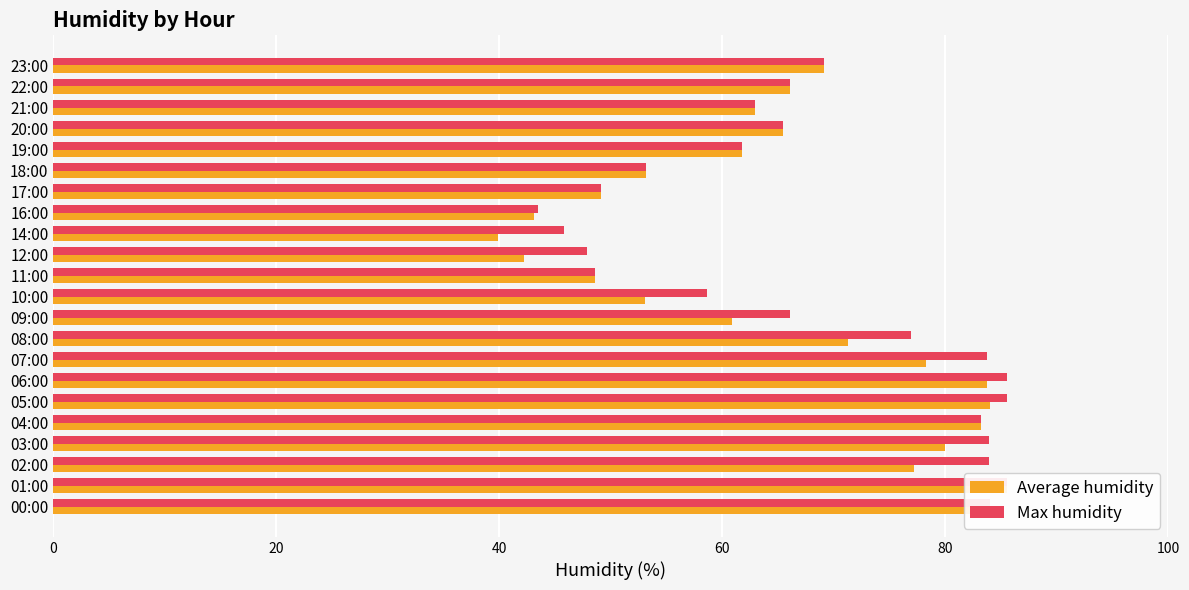

How many values in the Max humidity series exceed 66?

12